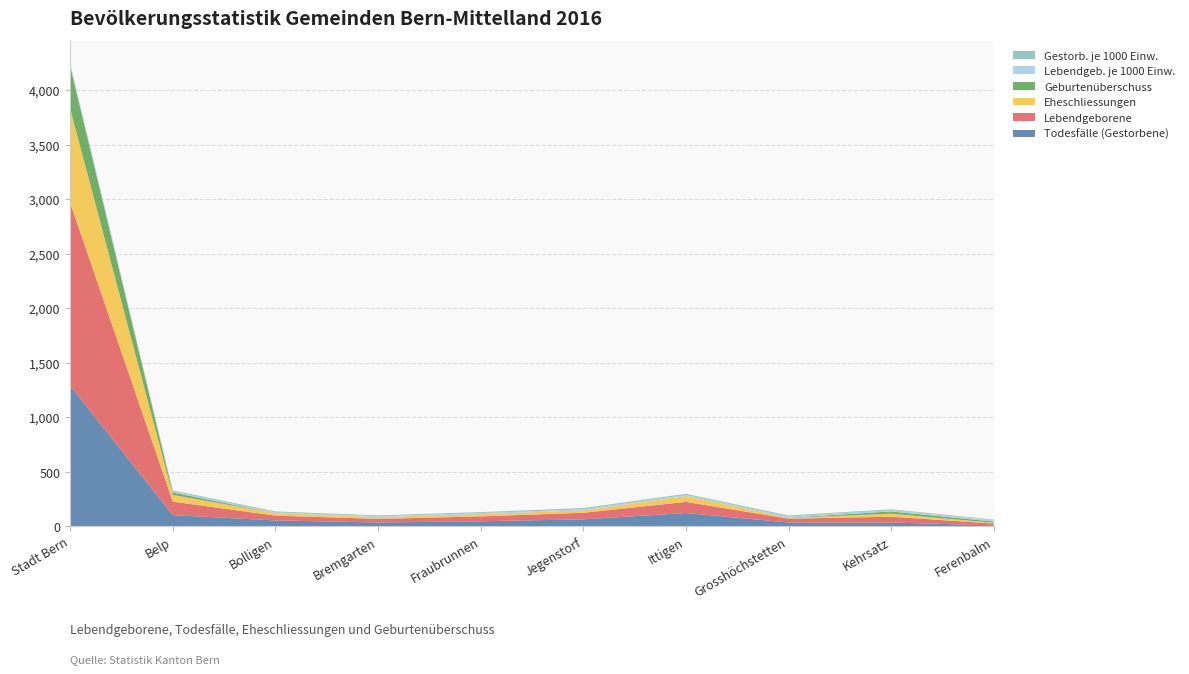

Reading left to right, transcribe all the data shown in this chart.

Todesfälle (Gestorbene): 1287.0	101.0	52.0	33.0	44.0	62.0	120.0	33.0	33.0	6.0
Lebendgeborene: 1678.0	123.0	44.0	33.0	45.0	60.0	102.0	35.0	53.0	17.0
Eheschliessungen: 863.0	62.0	23.0	17.0	20.0	22.0	54.0	8.0	28.0	7.0
Geburtenüberschuss: 391.0	22.0	0.0	0.0	1.0	0.0	0.0	2.0	20.0	11.0
Lebendgeb. je 1000 Einw.: 12.7	10.7	7.1	7.5	9.1	10.6	9.0	10.0	12.5	13.6
Gestorb. je 1000 Einw.: 9.7	8.8	8.4	7.5	8.9	11.0	10.5	9.4	7.8	4.8